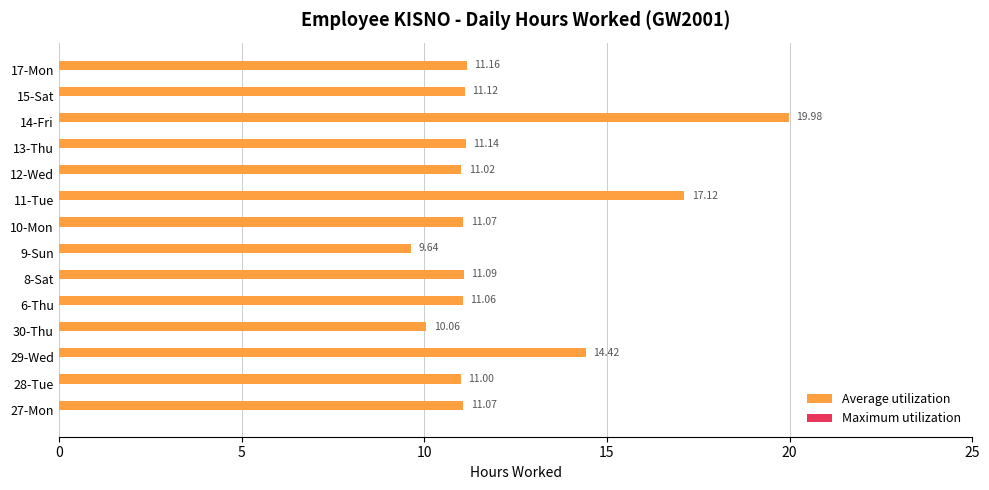

Approximately how many times larger is the value at 17-Mon compared to 15-Sat?

1.0